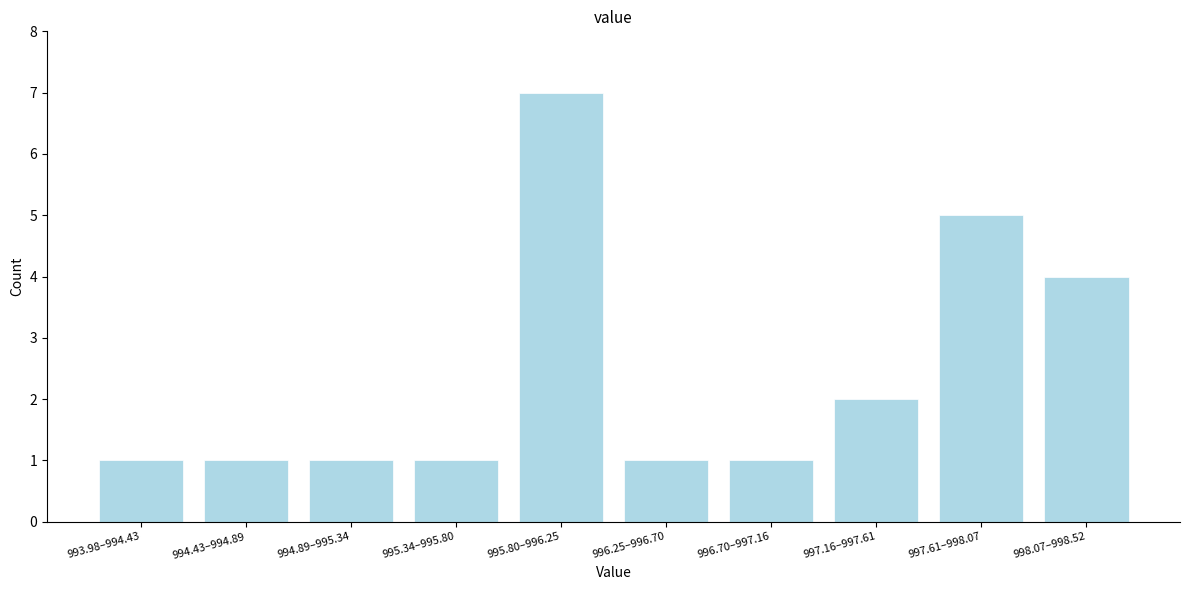

Reading left to right, extract all data points from this chart.

1	1	1	1	7	1	1	2	5	4